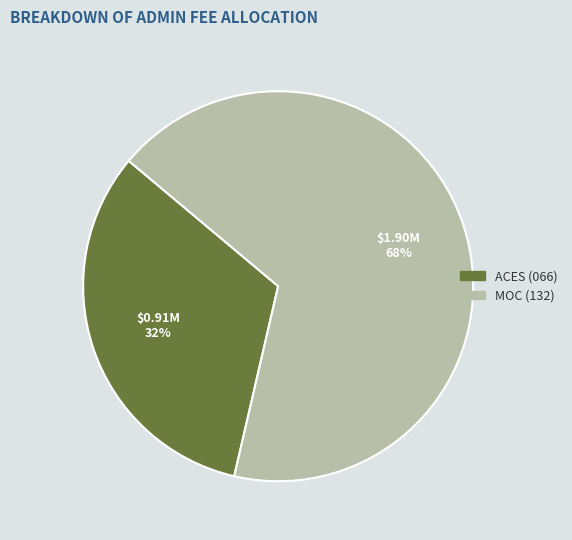

Combined, do MOC (132) and ACES (066) account for over 50%?

Yes